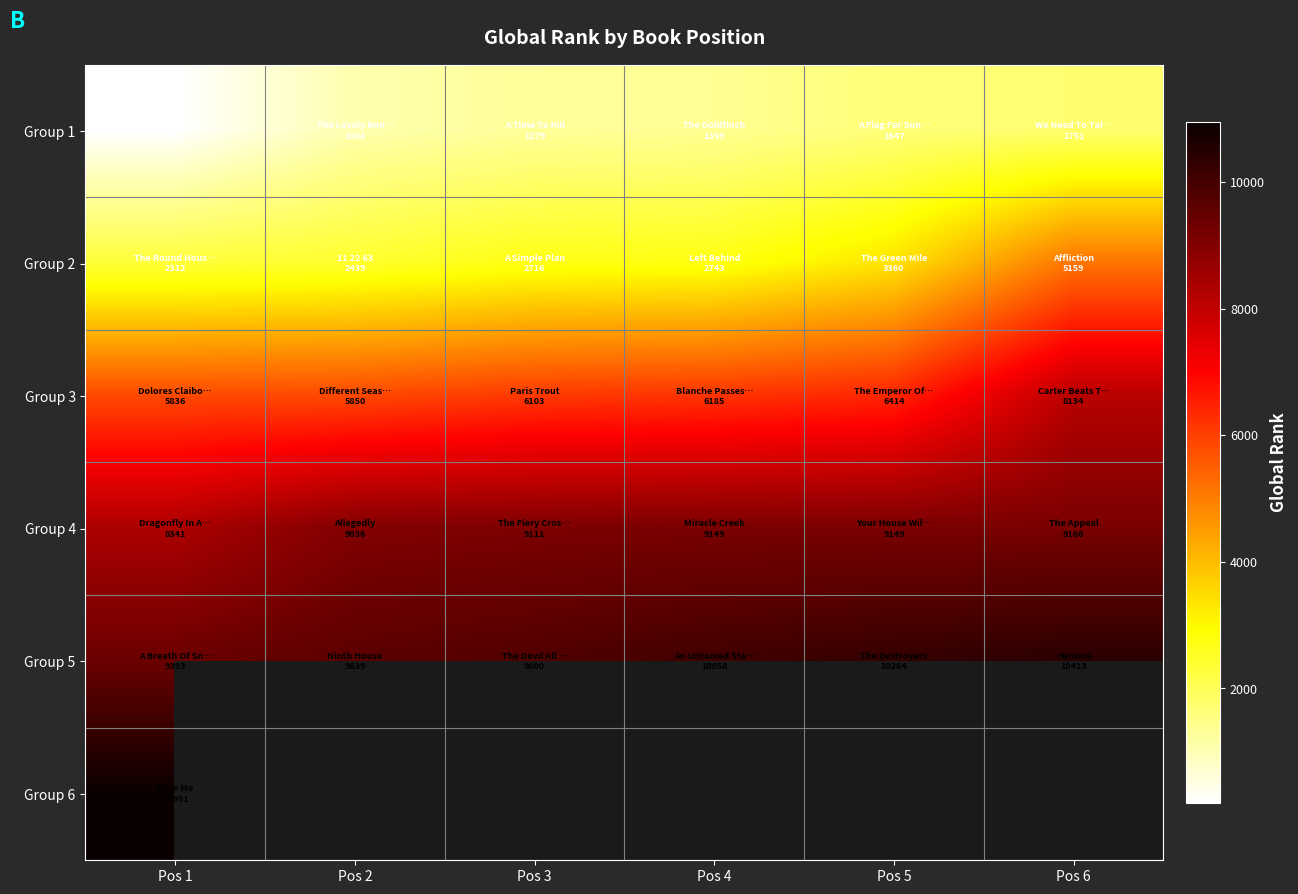

Is the value of Group 1 at Pos 4 greater than the value of Group 3 at Pos 4?

No